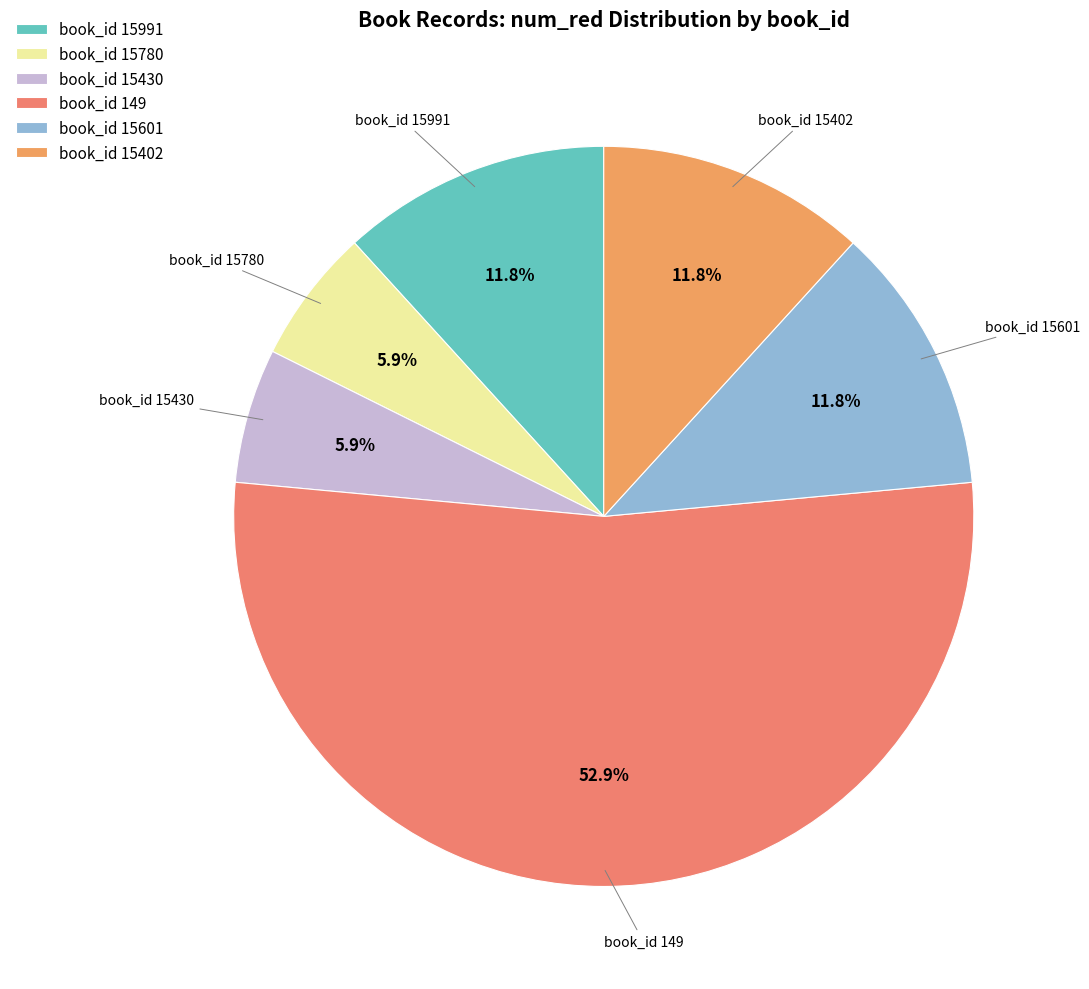

To the nearest percent, what is the difference between the largest and smallest slice percentages?

47%